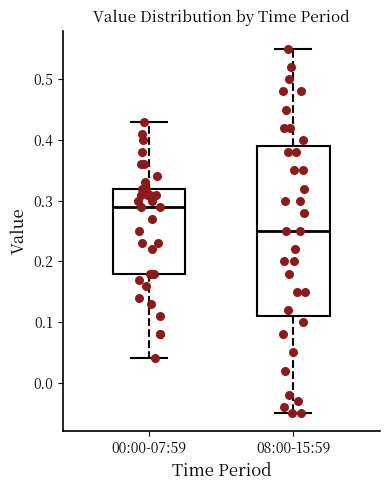

Reading left to right, transcribe this box plot: for each box, give where its median line is, the range the box spans, and where its two whiskers end, as read against the y-axis. The values are not printed on the chart, so give them approximately, as read against the axis.

00:00-07:59: median 0.29, box 0.18 to 0.32, whiskers 0.04 to 0.43
08:00-15:59: median 0.25, box 0.11 to 0.39, whiskers -0.05 to 0.55